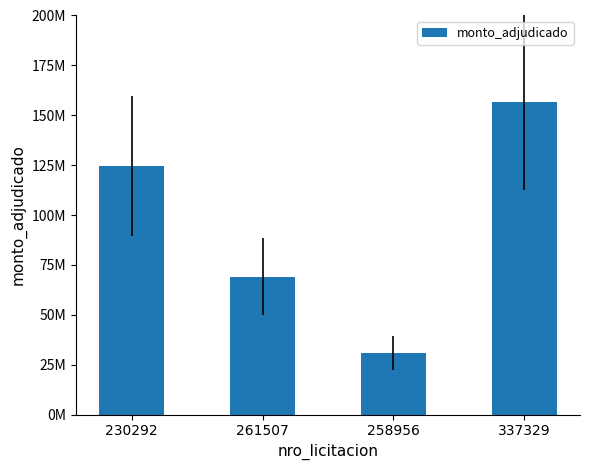

Does the chart contain any negative values?

No